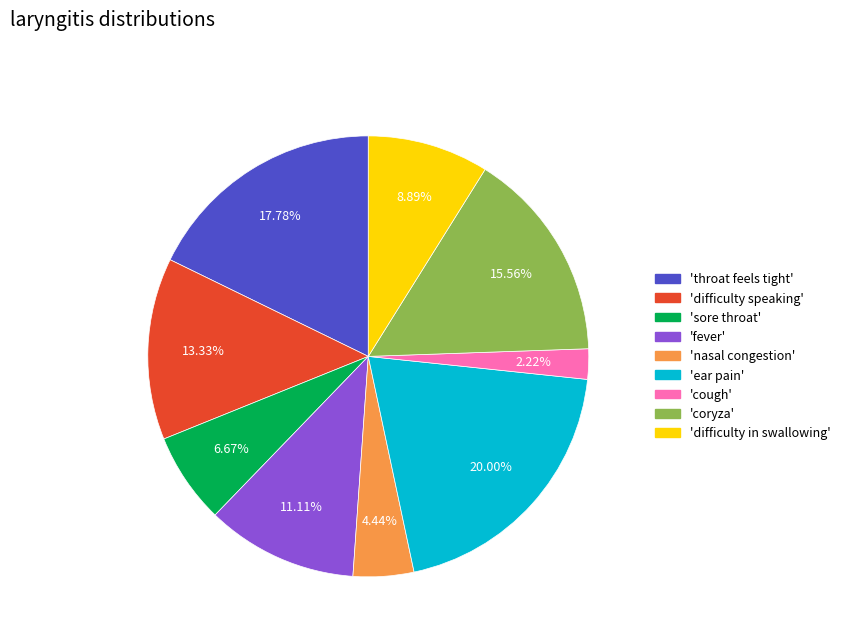

Do 'throat feels tight' and 'difficulty speaking' together represent more than half of the pie?

No